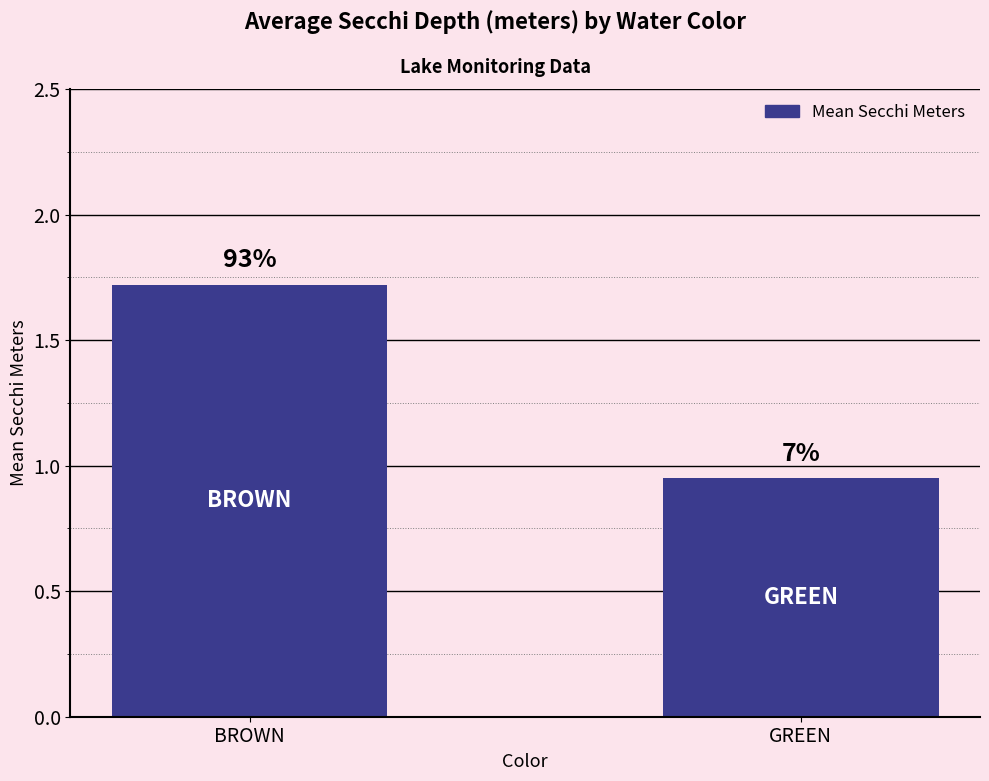

Are the bars grouped side by side (vs. stacked)?

No